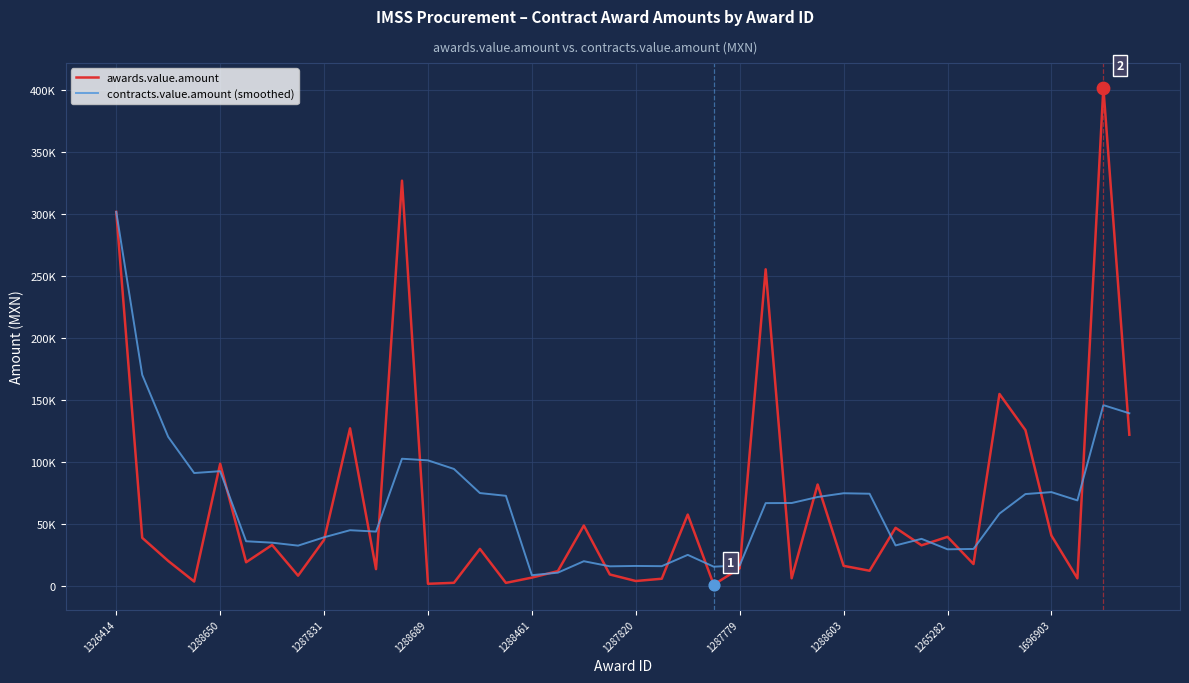

At how many categories does at least one series exceed 336212?

1